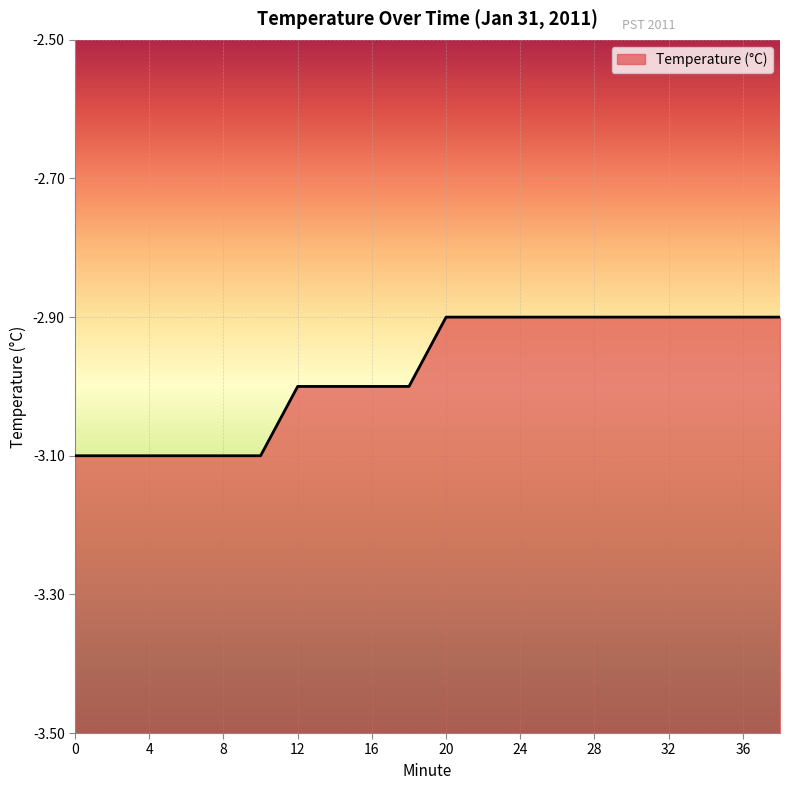

List the labels in order of value, smallest first.

0, 2, 4, 6, 8, 10, 12, 14, 16, 18, 20, 22, 24, 26, 28, 30, 32, 34, 36, 38